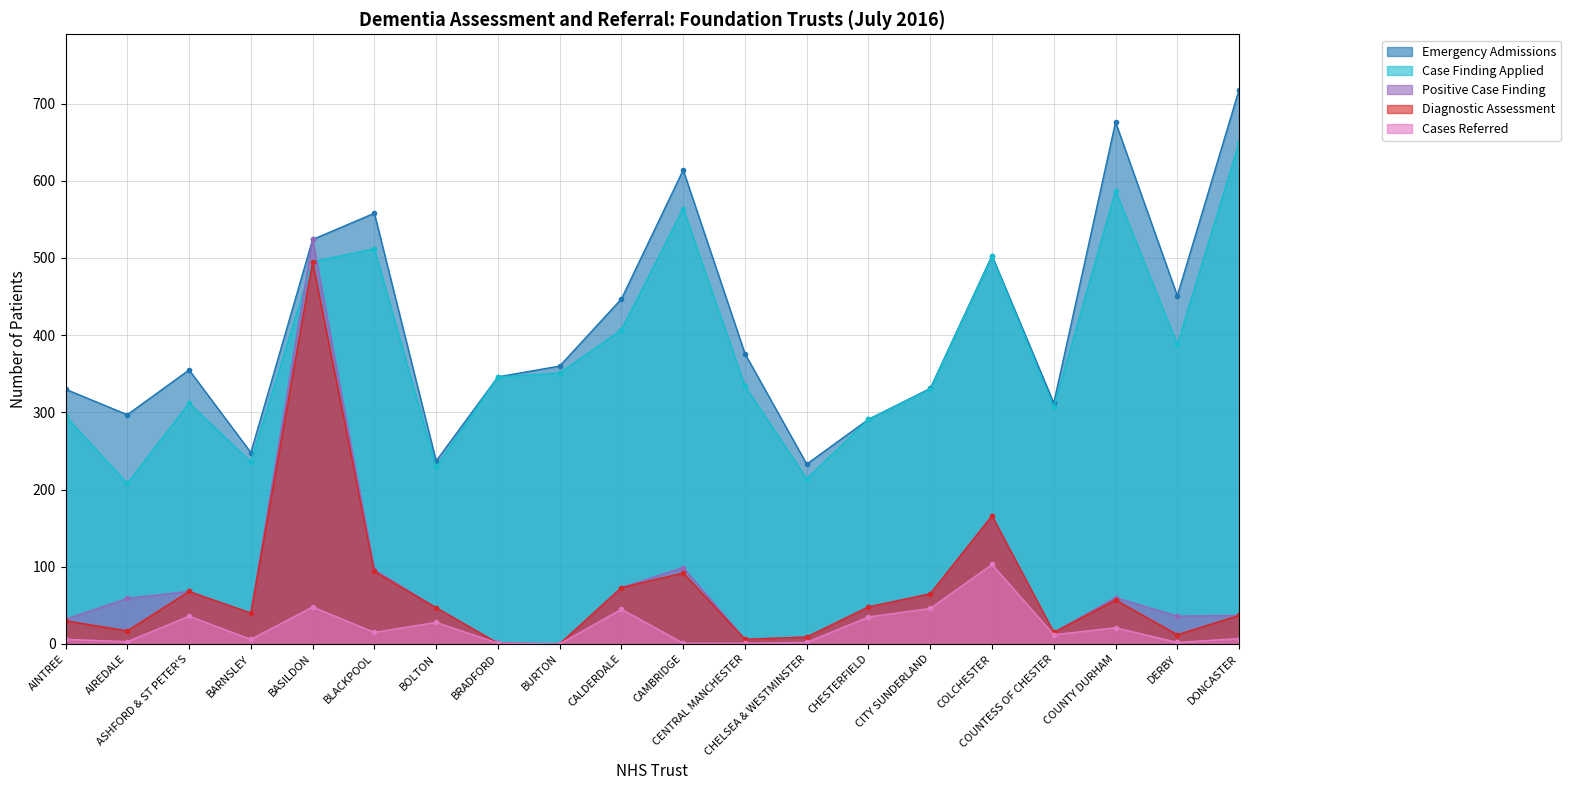

Where is Emergency Admissions nearest to the value 475?

DERBY